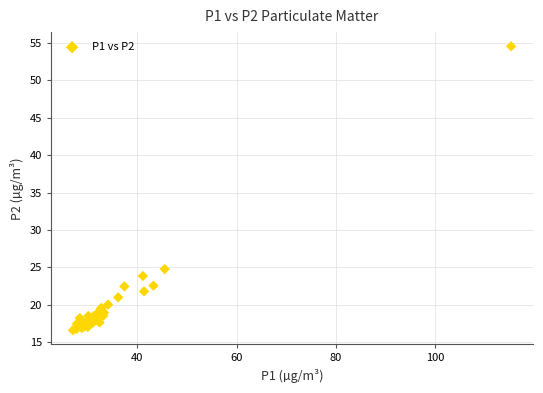

What Y value in the scatter plot is closest to 35?

24.8